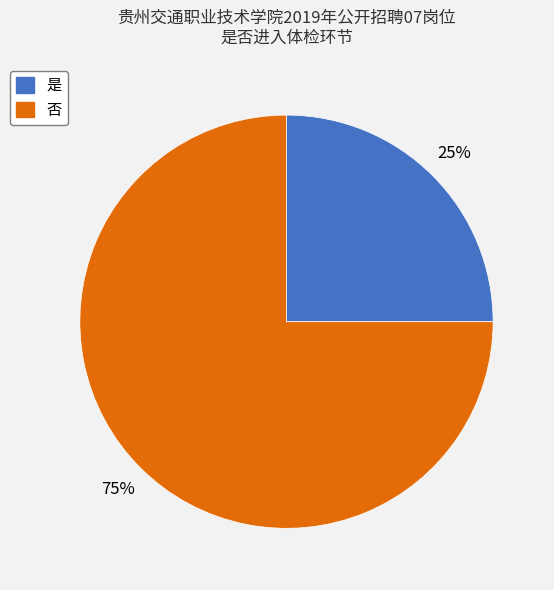

Which category has the biggest portion of the pie?

否